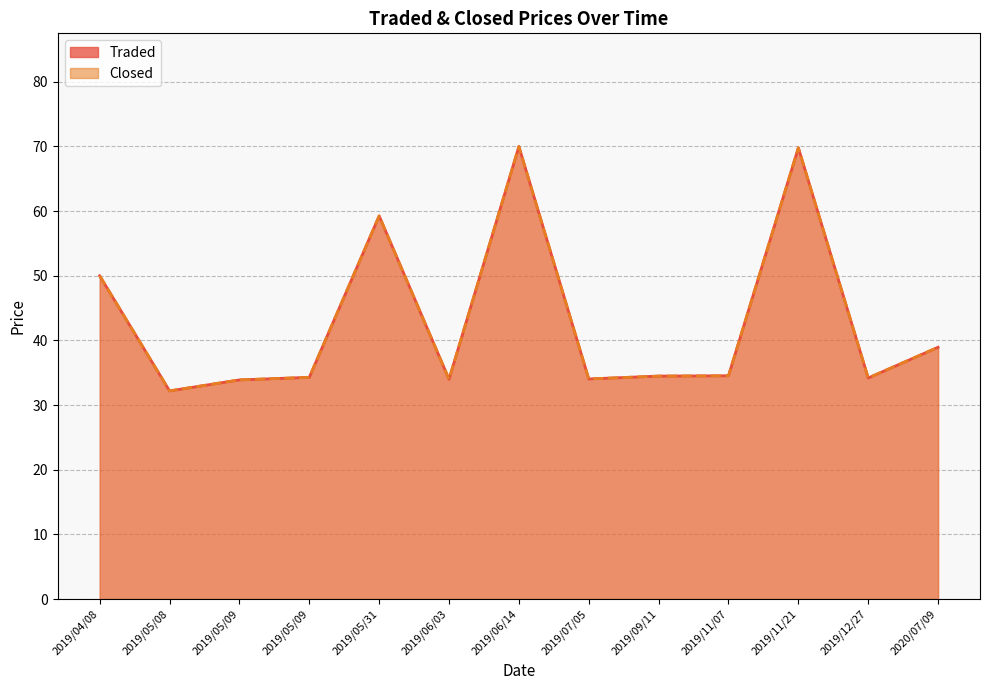

The Closed series shows 34.0 at 2019/06/03. True or false?

True